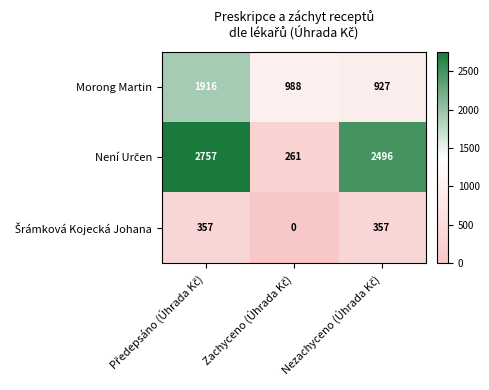

At how many categories does at least one series exceed 777?

3